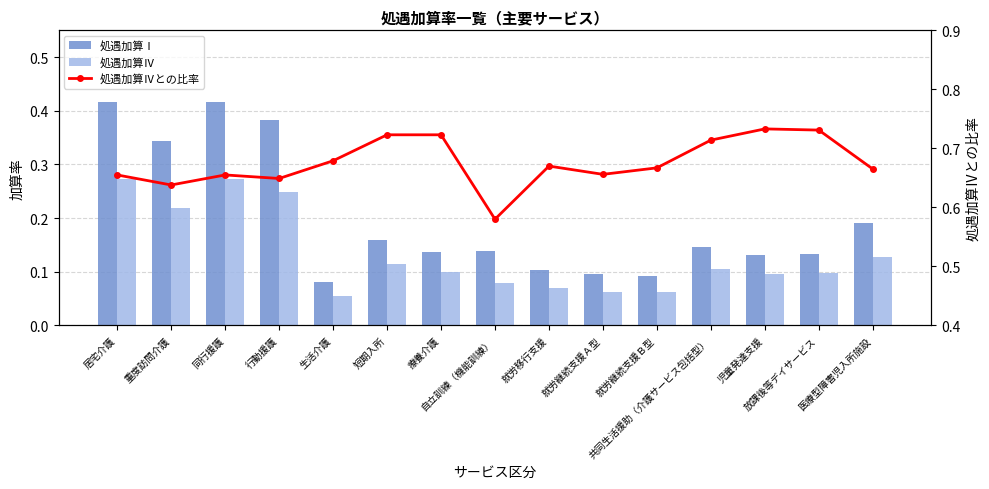

At which category does the chart reach its peak across all series?

児童発達支援